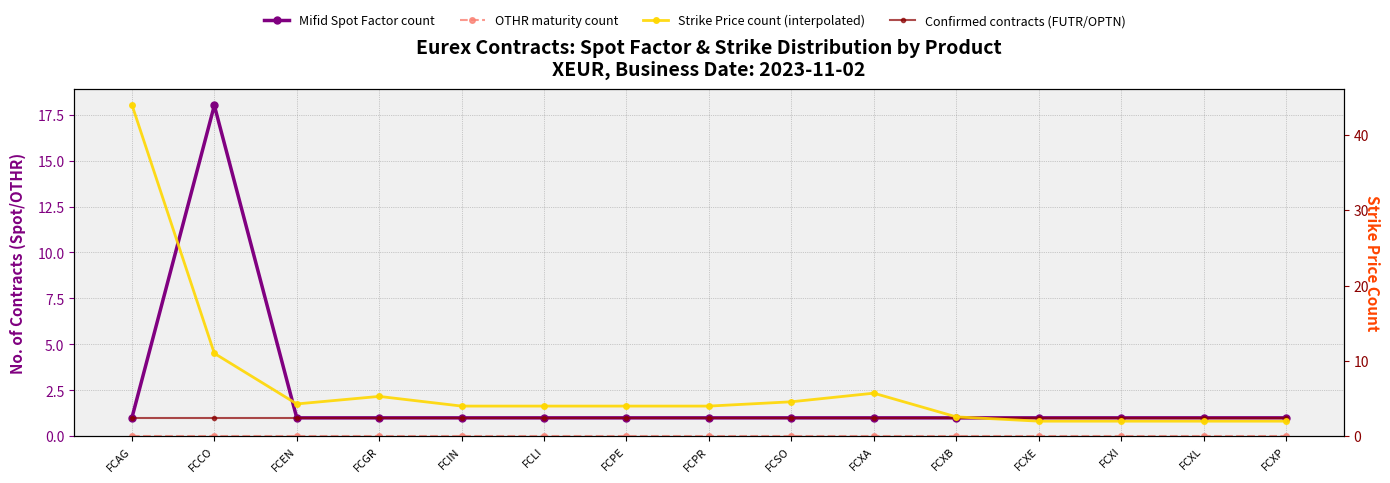

Rank the series by their maximum value, from lowest to highest.

OTHR maturity count, Confirmed contracts (FUTR/OPTN), Mifid Spot Factor count, Strike Price count (interpolated)